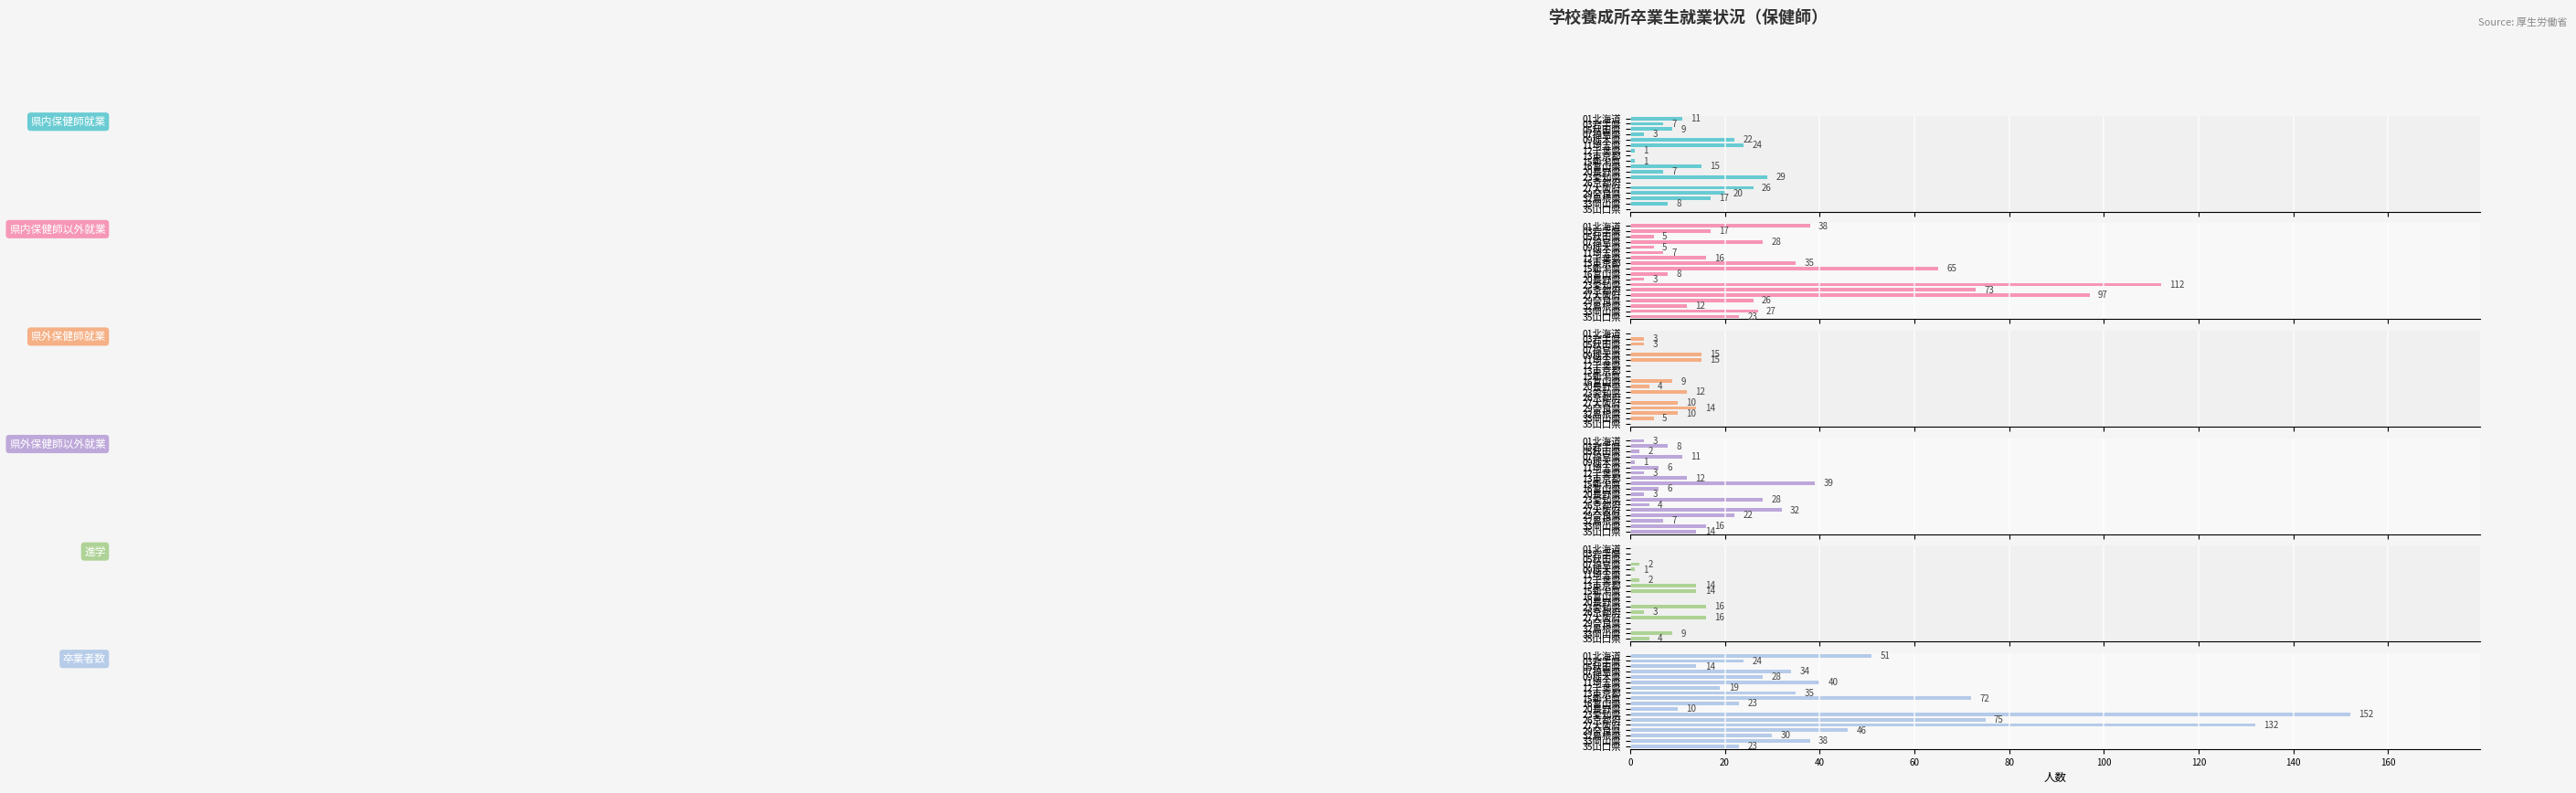

Between 23愛知県 and 03岩手県, which is larger?

23愛知県